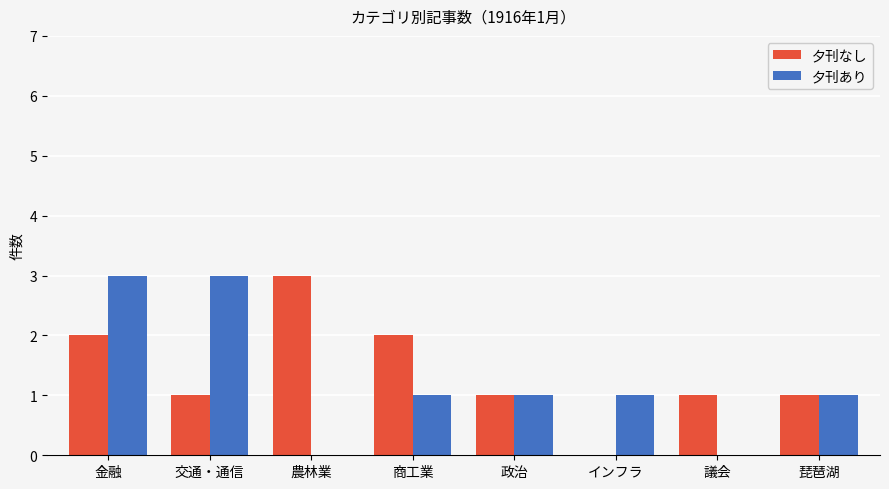

How many positive values does the 夕刊なし series have?

7